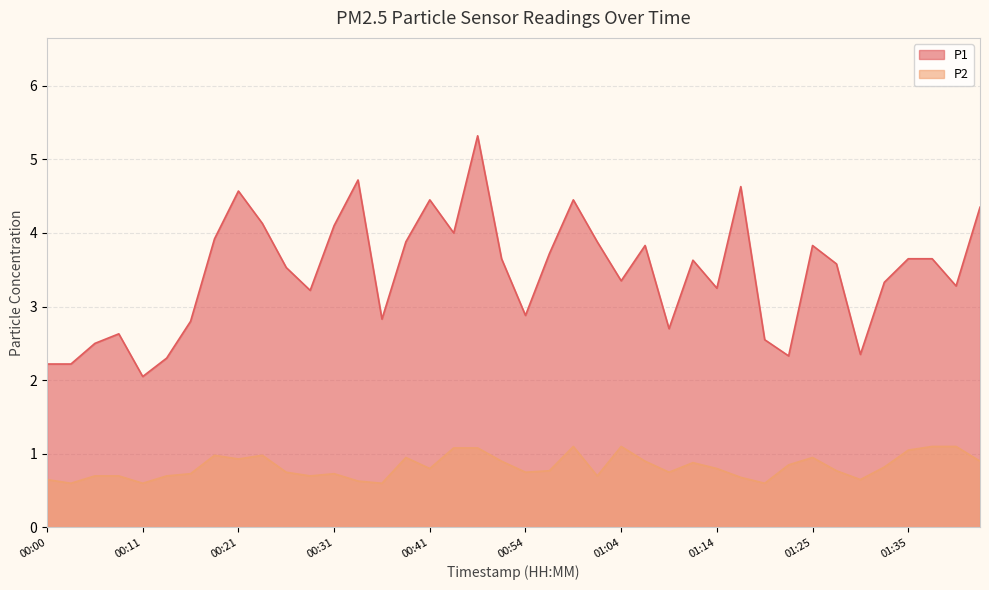

Between 00:23 and 00:46, which is larger?

00:46